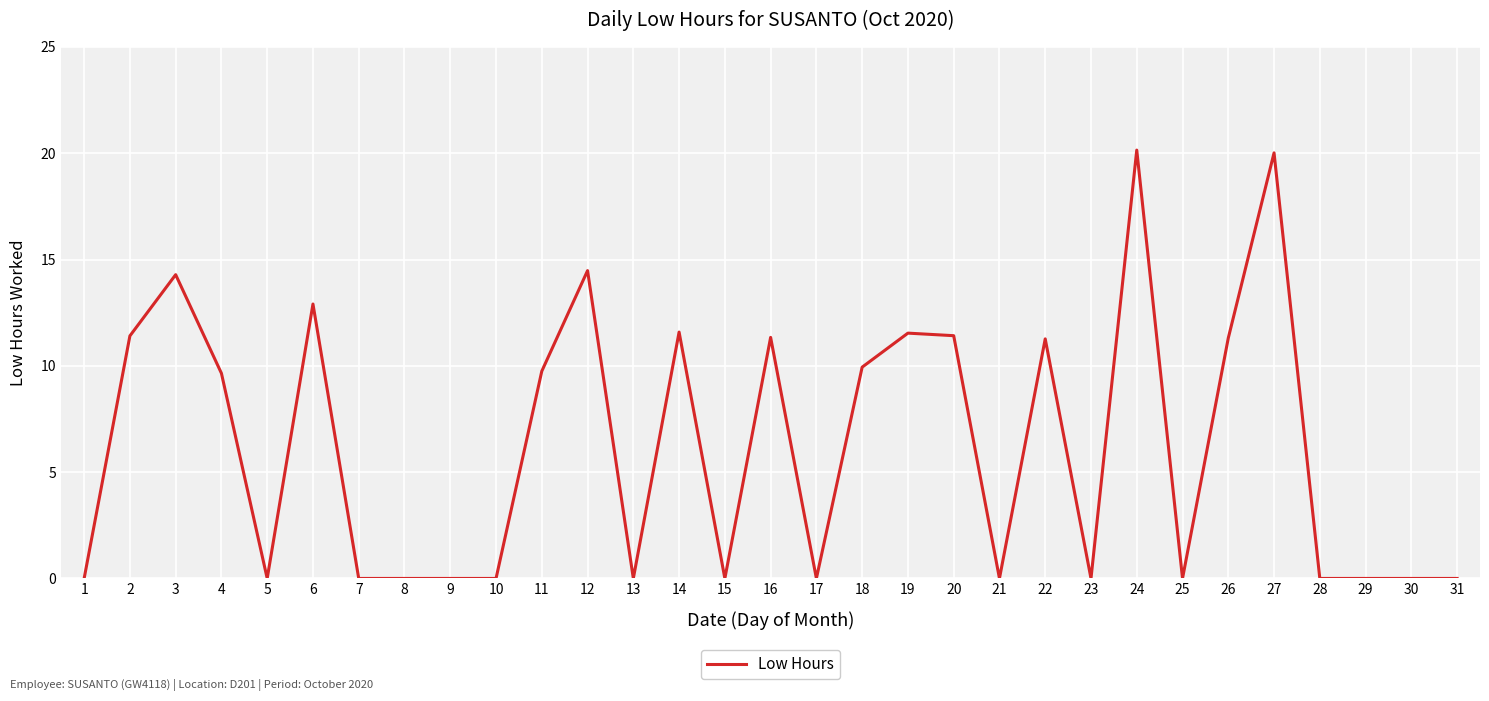

Is it true that the value at 18 is 14.4?

False